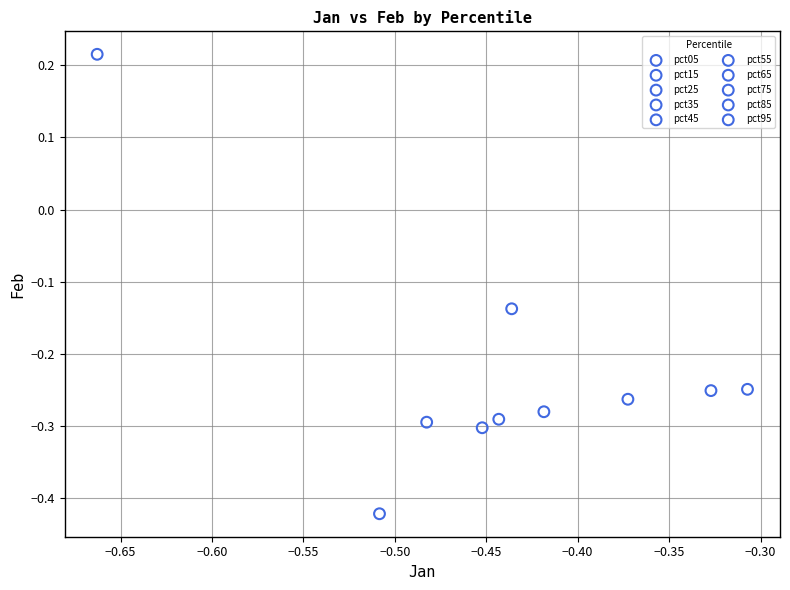

What are all the series names shown in the legend?

pct05, pct15, pct25, pct35, pct45, pct55, pct65, pct75, pct85, pct95